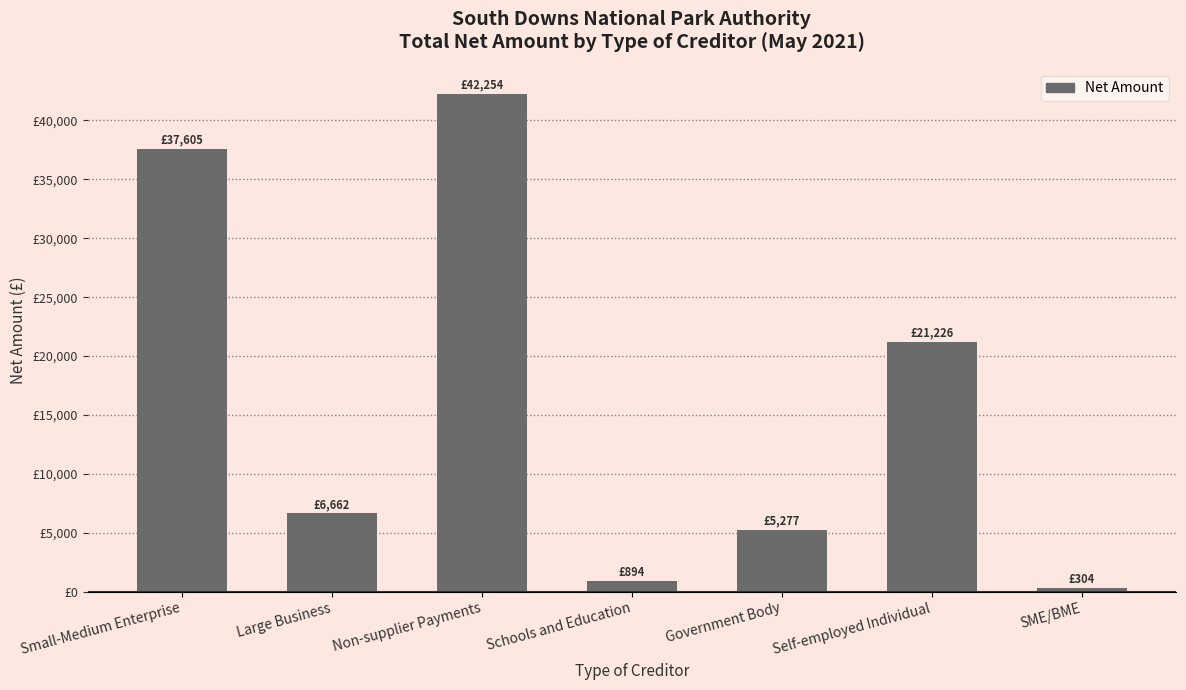

What is the label of the 3rd bar from the right?

Government Body